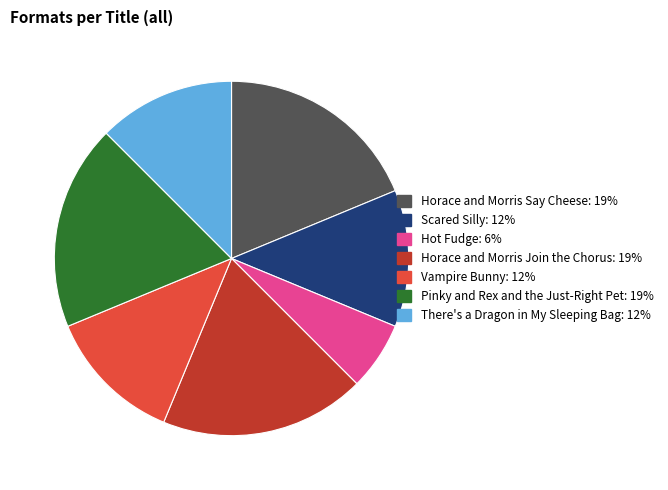

Do Vampire Bunny and Hot Fudge together represent more than half of the pie?

No